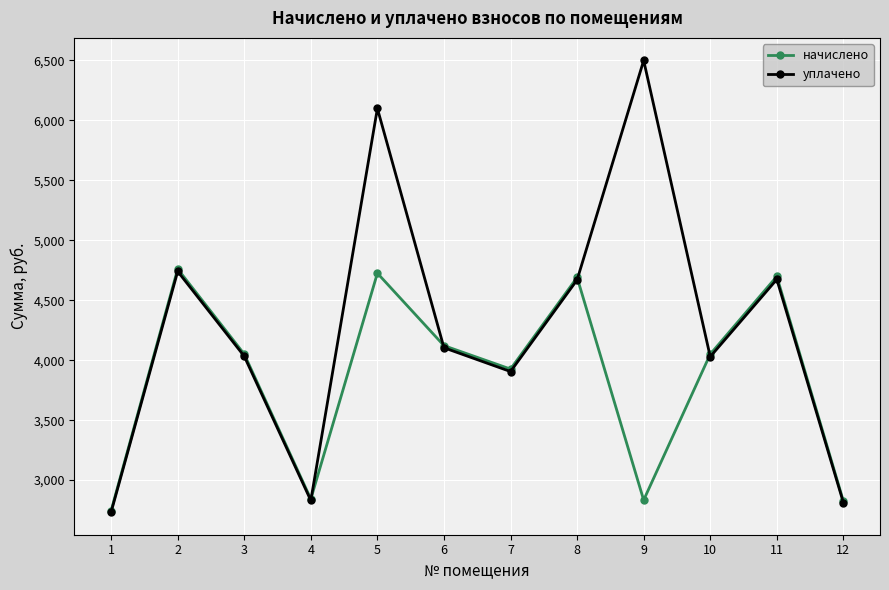

How many data points in уплачено are above 4104?

6